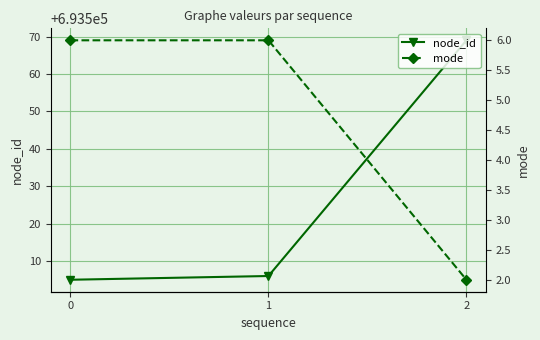

At which category is the sum across all series the highest?

2